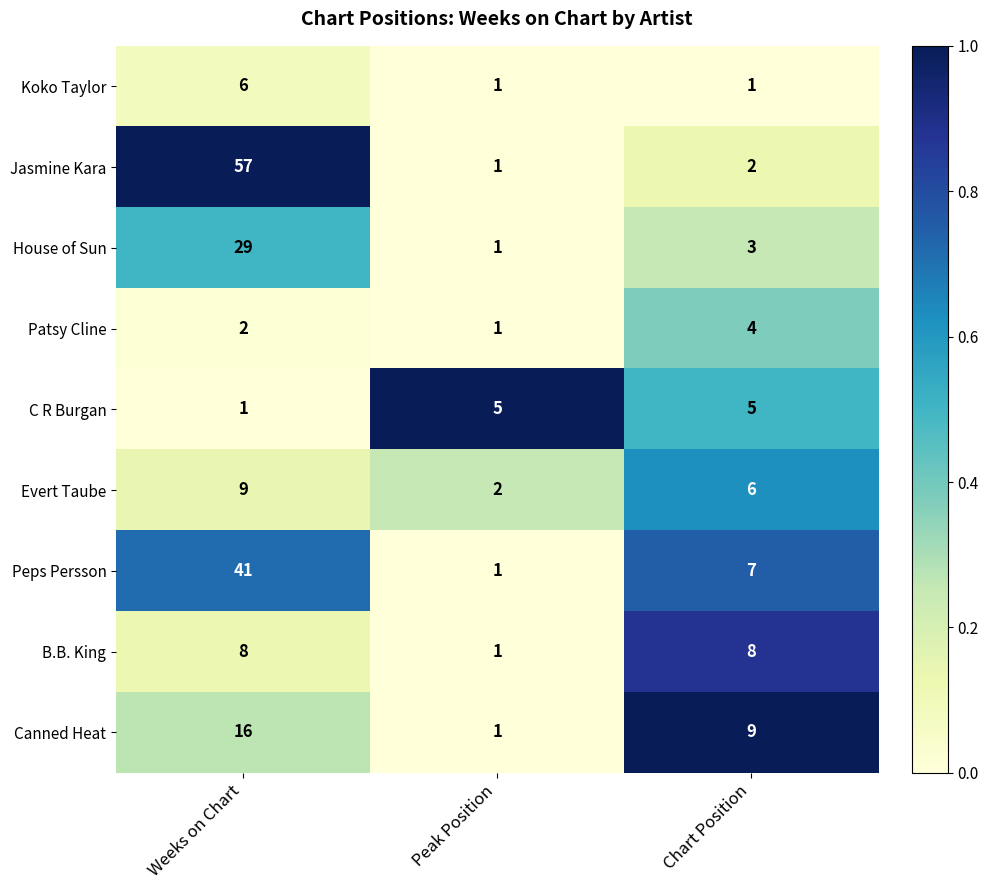

What is the spread (max minus min) of values at Chart Position?

8